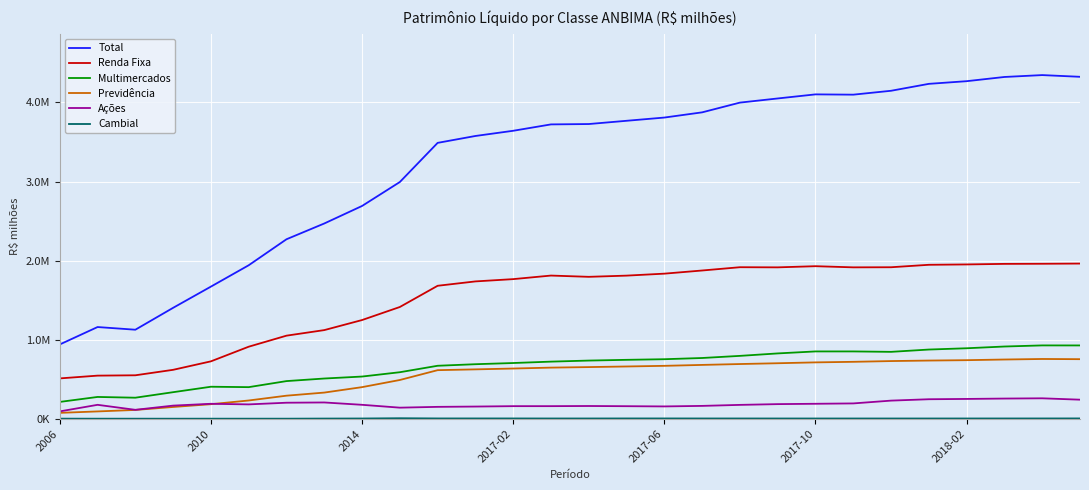

Is this an area chart (filled region under the line)?

No